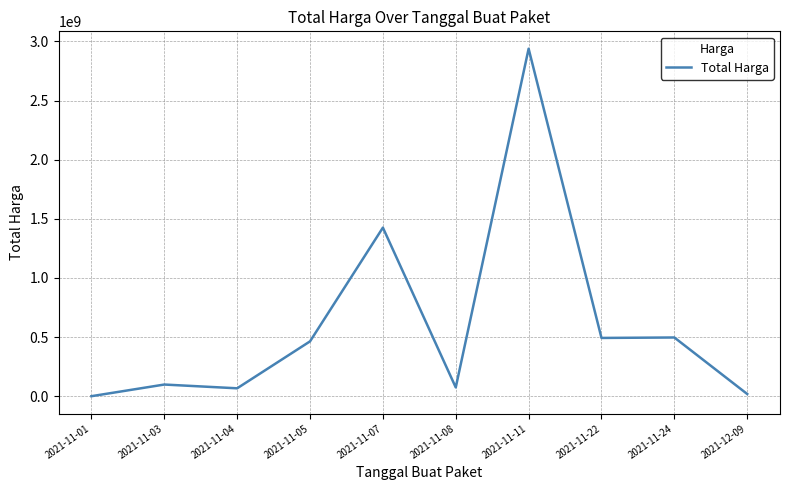

What is the maximum value shown in the chart?

2938963240